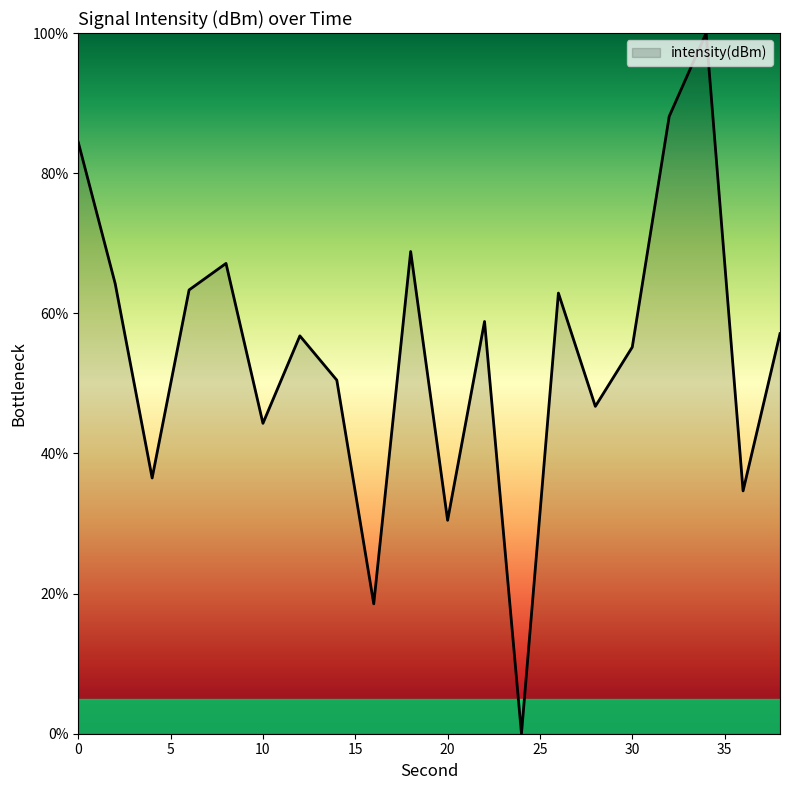

What is the difference between the second highest and second lowest values?

69.6